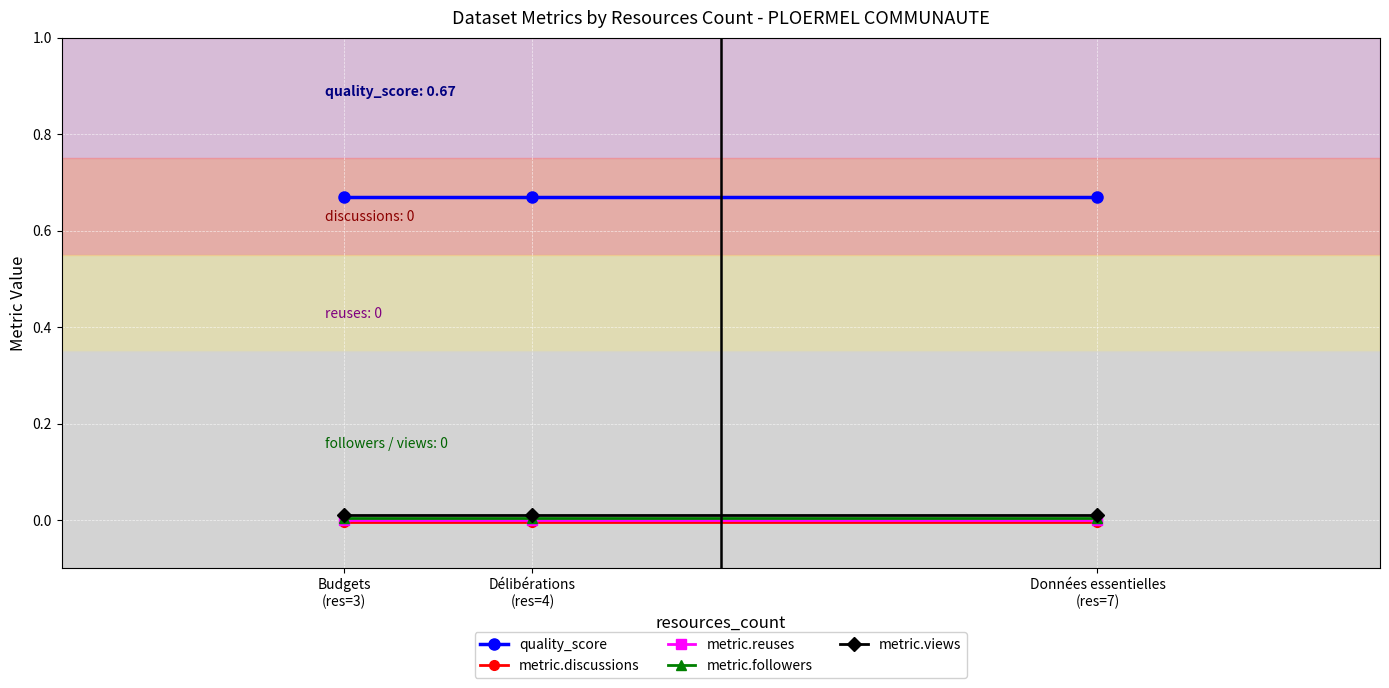

List the labels in order of quality_score value, smallest first.

Budgets
(res=3), Délibérations
(res=4), Données essentielles
(res=7)